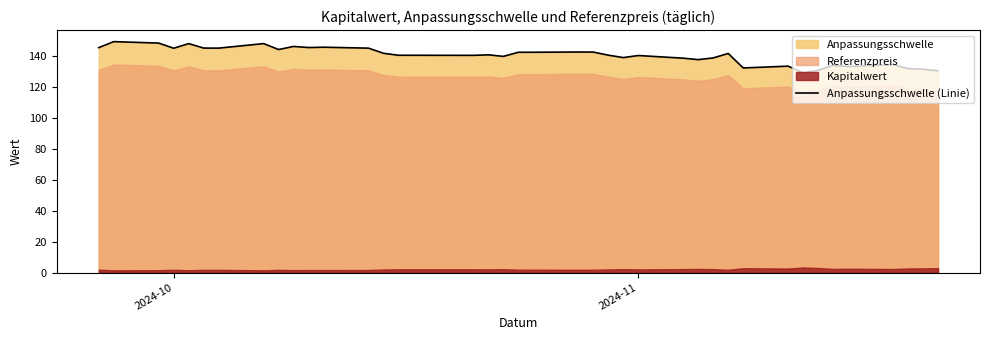

How many lines are shown in the chart?

1